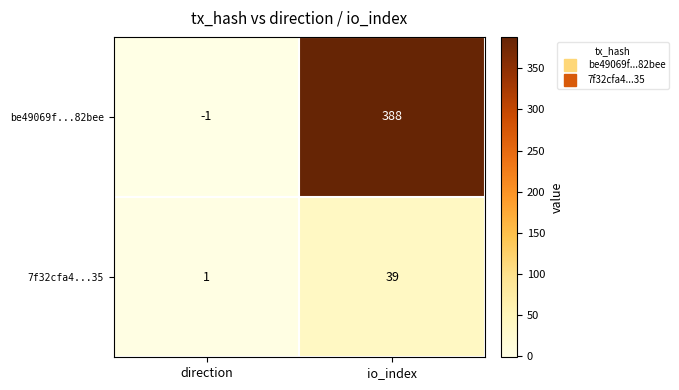

At which category is the sum across all series the highest?

io_index